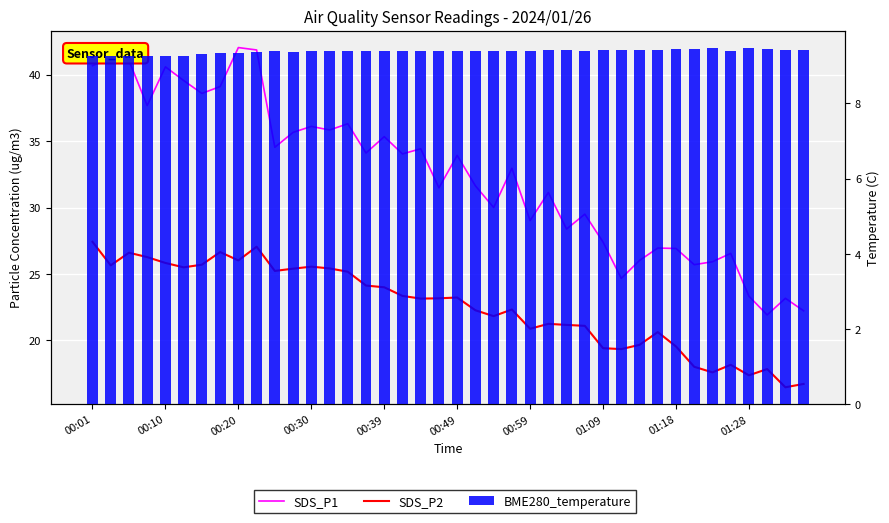

What is the minimum value for BME280_temperature?

9.2